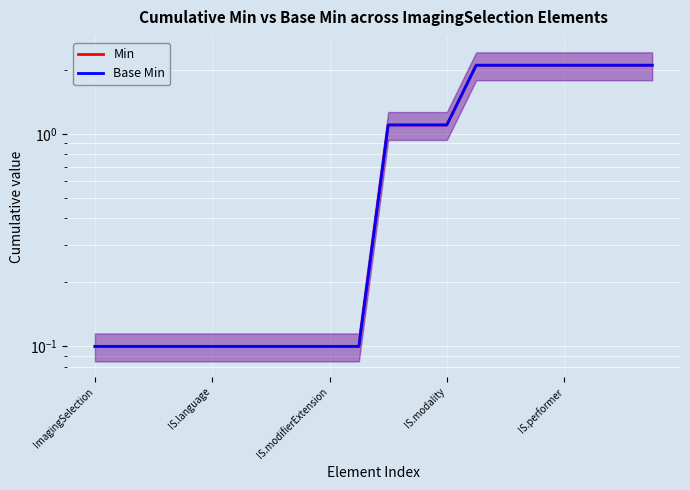

What is the difference between the maximum and minimum values in the Min series?

2.0